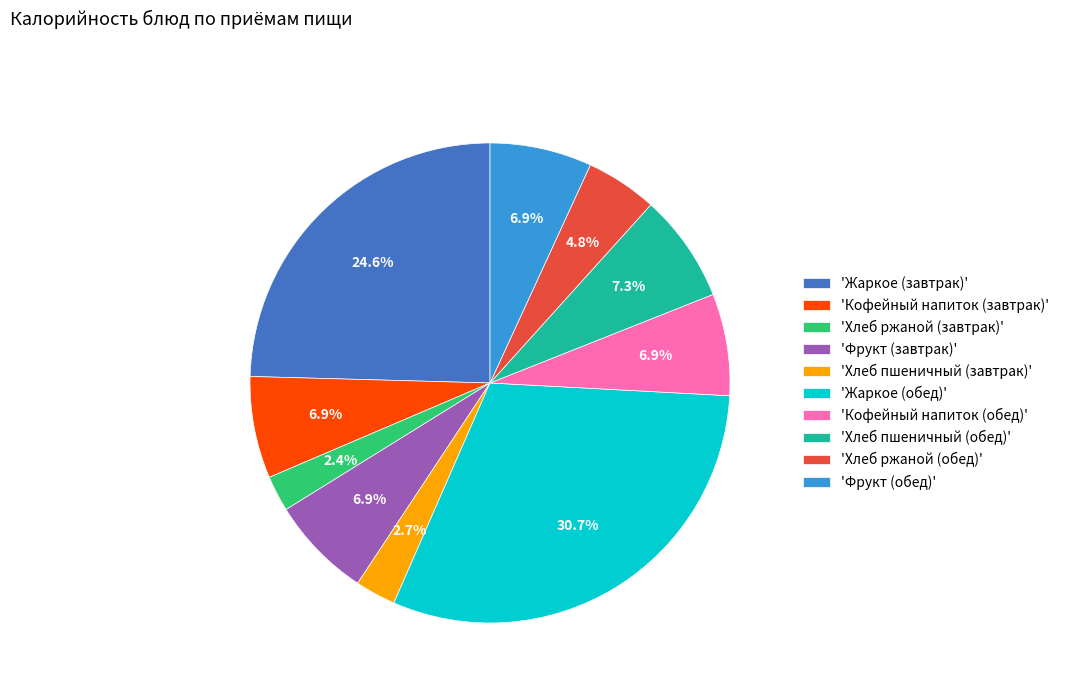

Which category has the biggest portion of the pie?

'Жаркое (обед)'